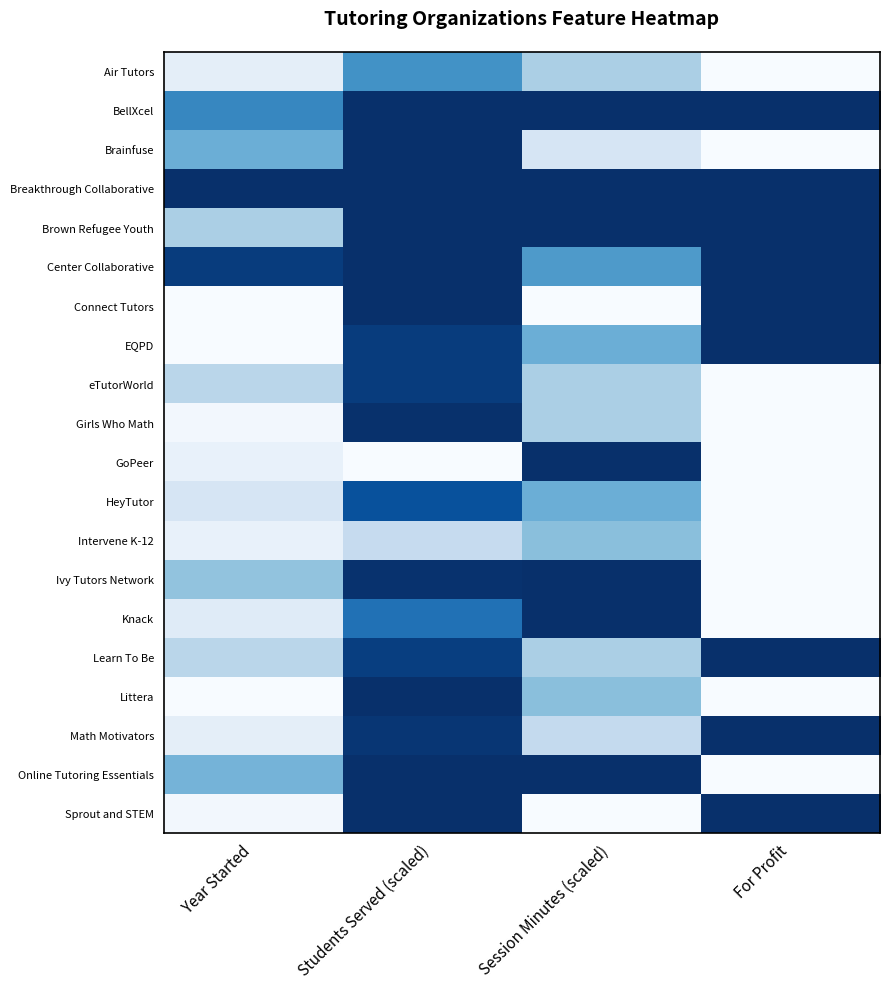

What is the spread (max minus min) of values at Year Started?

1.0